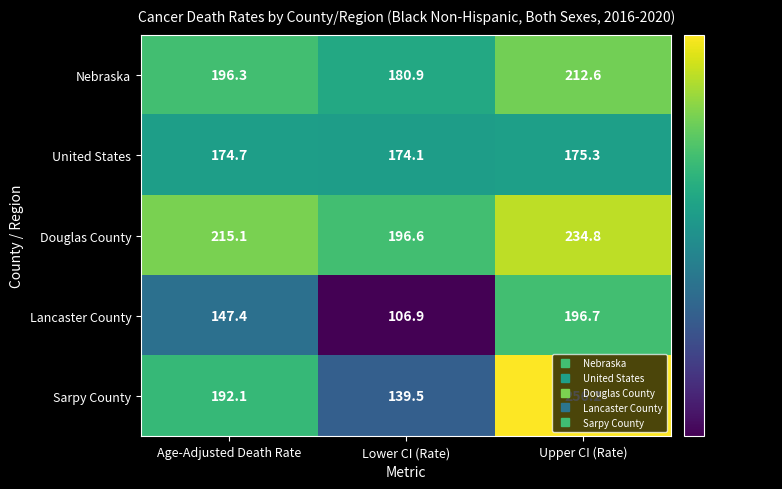

What is the maximum value shown in the chart?

256.2